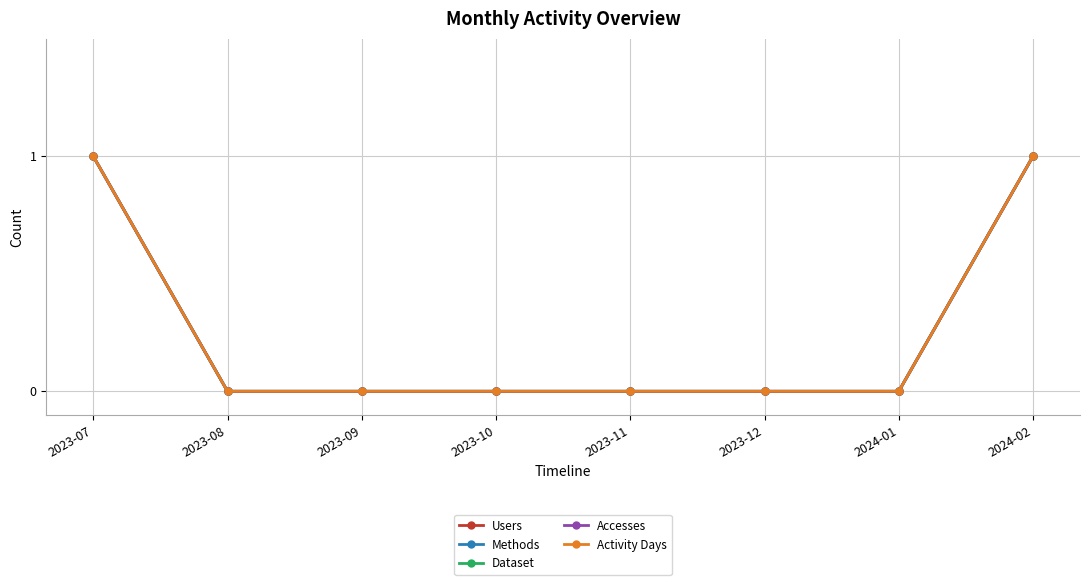

At which label is Activity Days closest to 0?

2023-08